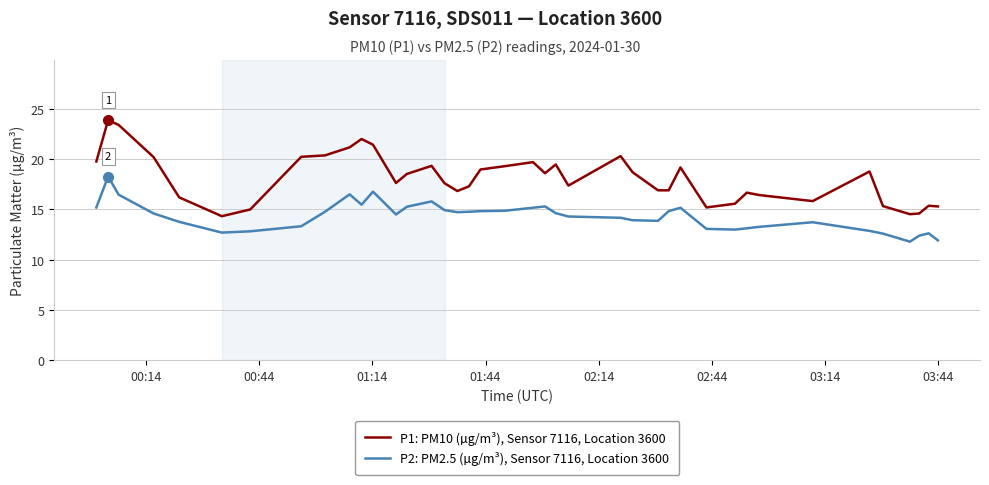

Which series has the largest range (max minus min)?

P1: PM10 (µg/m³), Sensor 7116, Location 3600